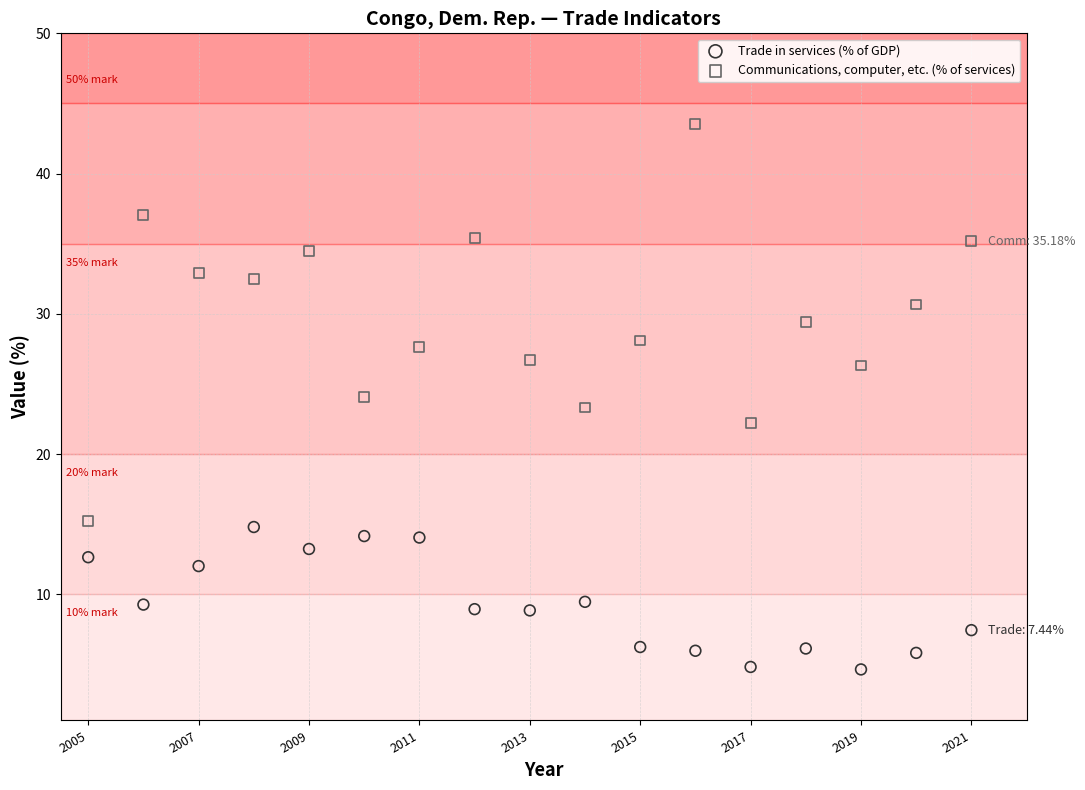

What are all the series names shown in the legend?

Trade in services (% of GDP), Communications, computer, etc. (% of services)